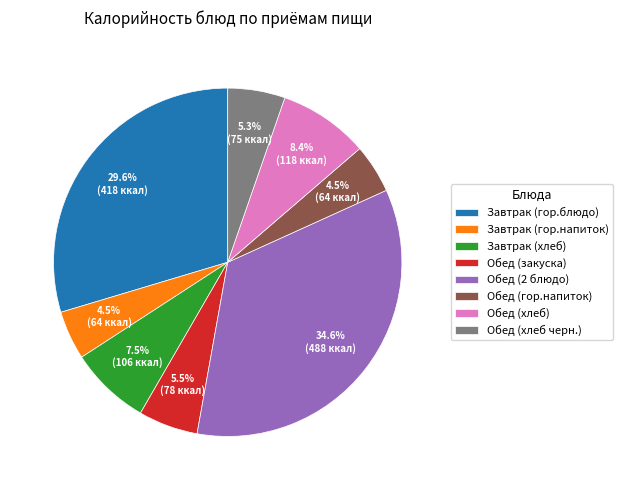

How much of the chart is everything except Обед (гор.напиток)?

95.5%